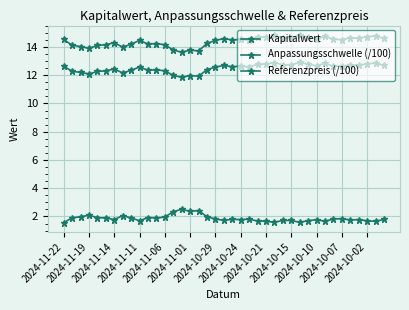

Is this an area chart (filled region under the line)?

No